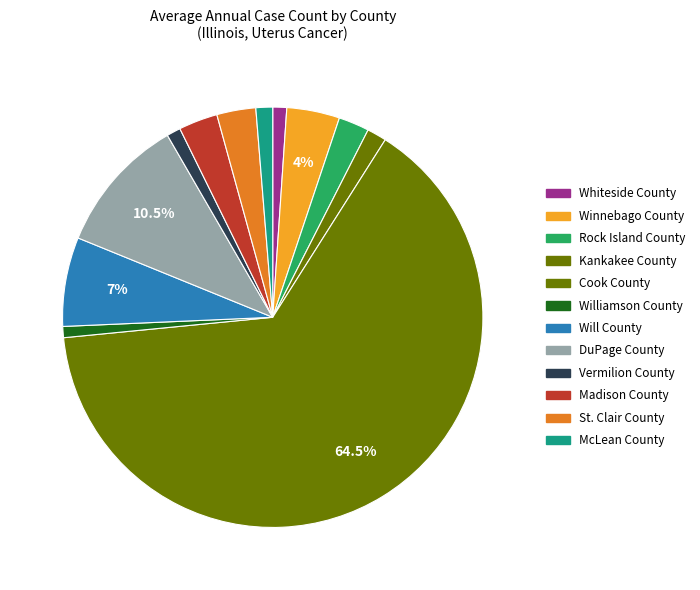

To the nearest percent, what percentage of the pie is Kankakee County?

9%